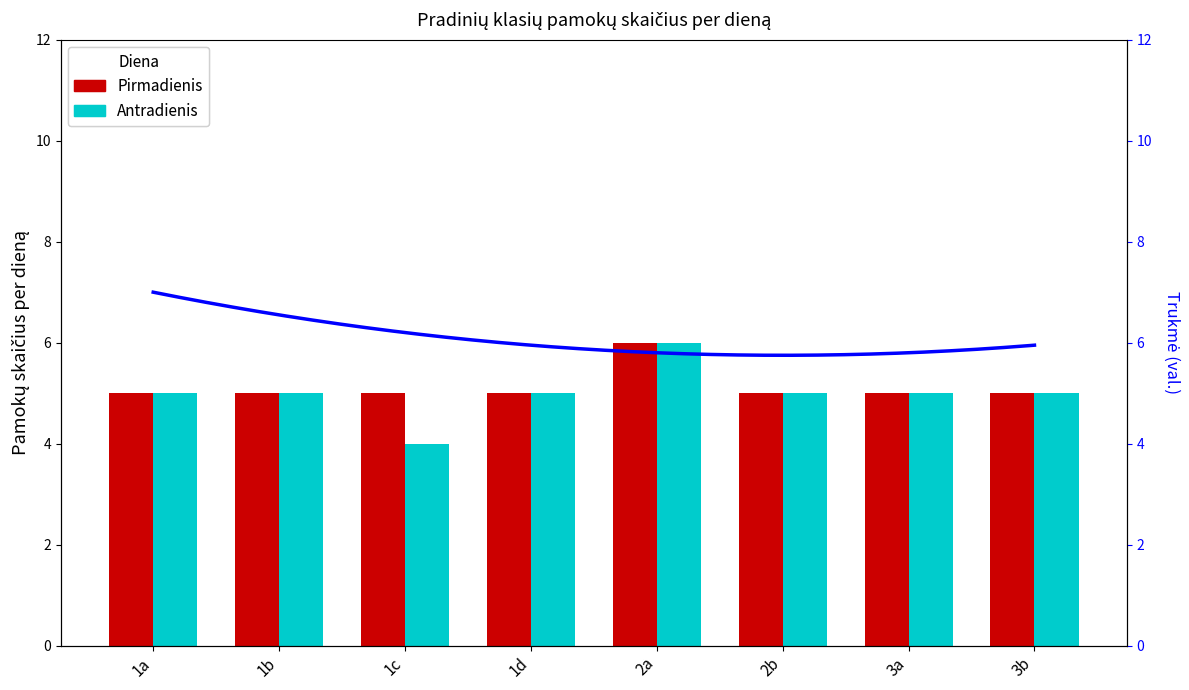

Reading left to right, transcribe all the data shown in this chart.

Pirmadienis: 1a=5	1b=5	1c=5	1d=5	2a=6	2b=5	3a=5	3b=5
Antradienis: 1a=5	1b=5	1c=4	1d=5	2a=6	2b=5	3a=5	3b=5